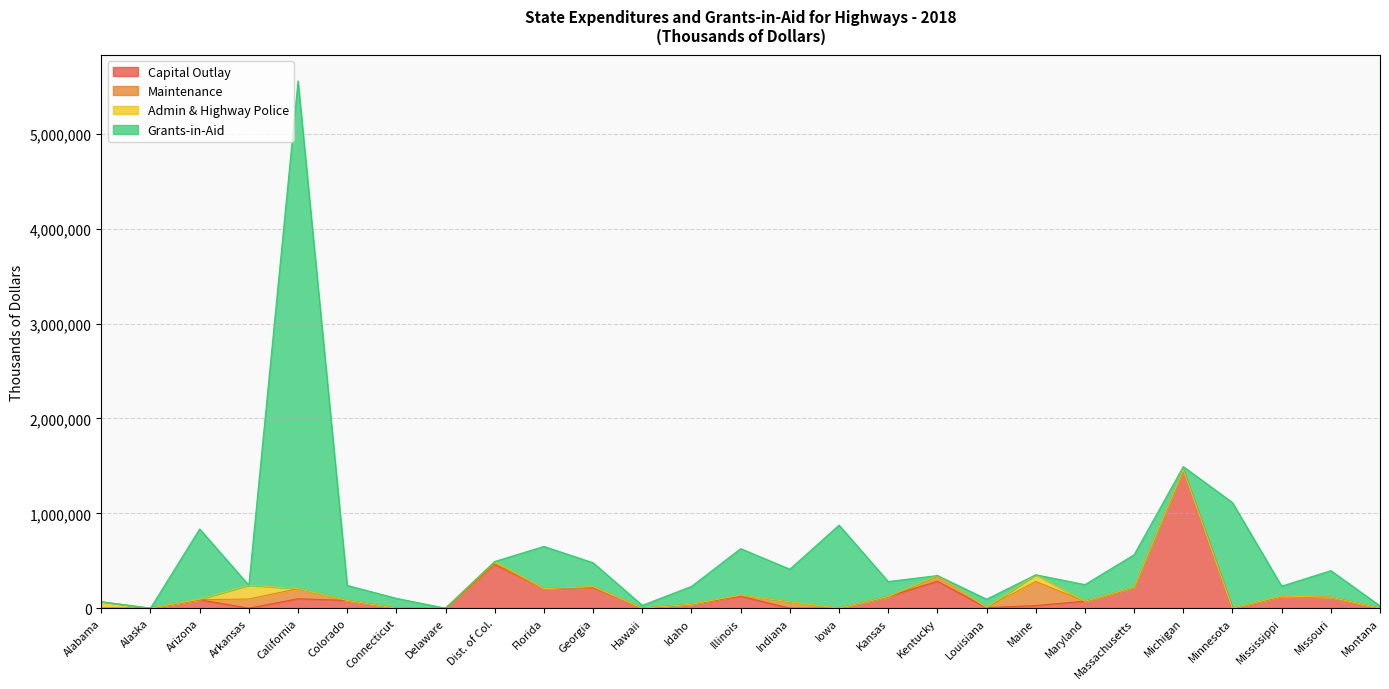

Rank the categories by Maintenance value from highest to lowest.

Maine, California, Arkansas, Indiana, Kentucky, Illinois, Dist. of Col., Georgia, Louisiana, Massachusetts, Alabama, Alaska, Arizona, Colorado, Connecticut, Delaware, Florida, Hawaii, Idaho, Iowa, Kansas, Maryland, Michigan, Minnesota, Mississippi, Missouri, Montana